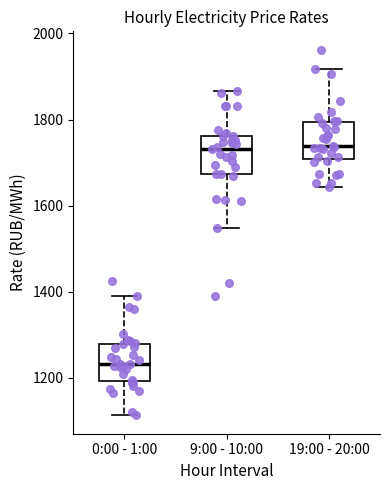

Reading left to right, read every box against the y-axis: the position of its median line, the range the box covers, and the ends of its whiskers. The values are not printed on the chart, so give them approximately, as read against the axis.

0:00 - 1:00: median 1240, box 1200 to 1280, whiskers 1120 to 1380
9:00 - 10:00: median 1740, box 1680 to 1760, whiskers 1540 to 1860
19:00 - 20:00: median 1740, box 1700 to 1800, whiskers 1640 to 1920